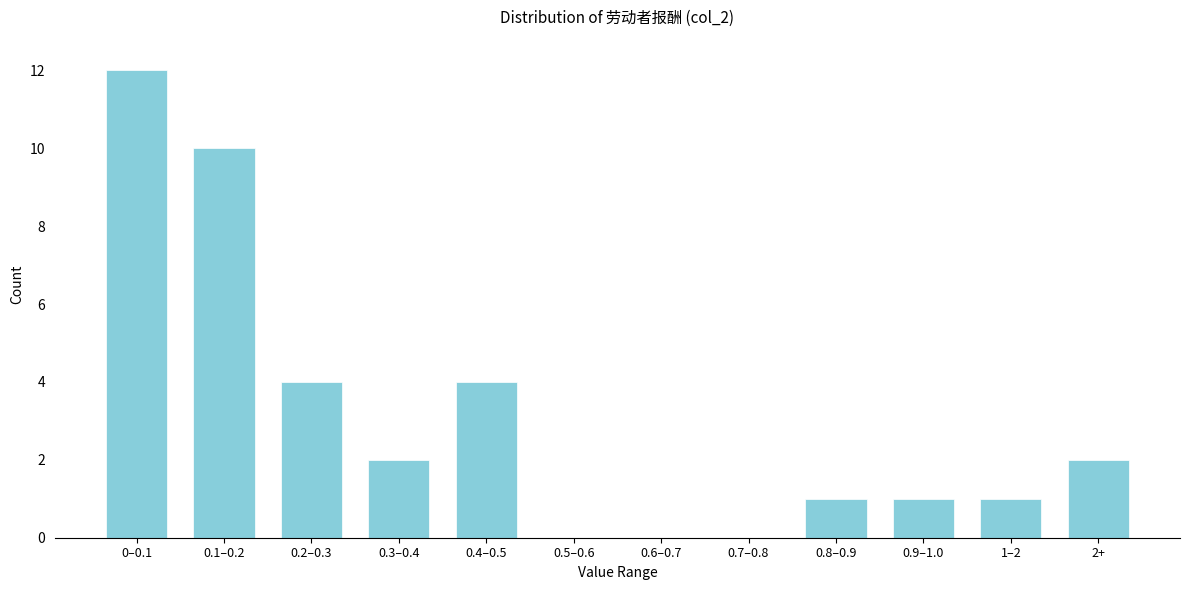

Reading left to right, list all the values displayed in this chart.

0–0.1=12	0.1–0.2=10	0.2–0.3=4	0.3–0.4=2	0.4–0.5=4	0.5–0.6=0	0.6–0.7=0	0.7–0.8=0	0.8–0.9=1	0.9–1.0=1	1–2=1	2+=2